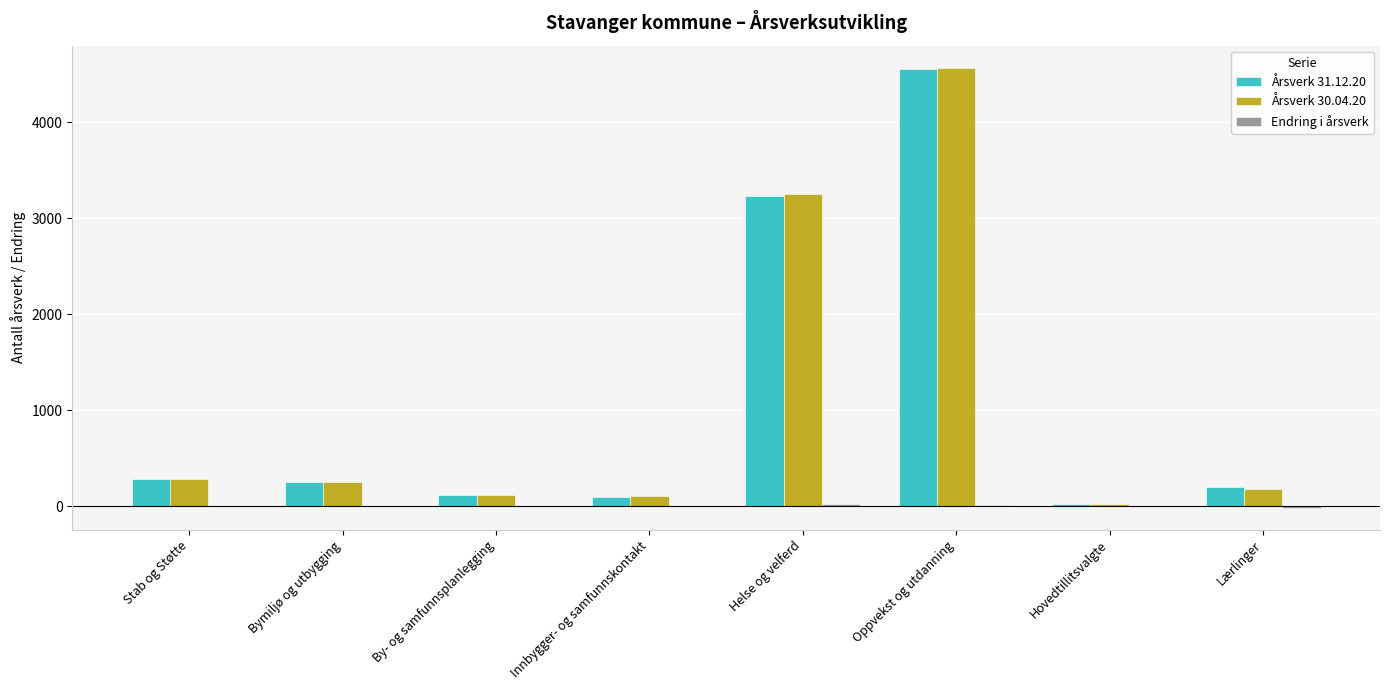

The value of Årsverk 31.12.20 at Oppvekst og utdanning is 4554. True or false?

True